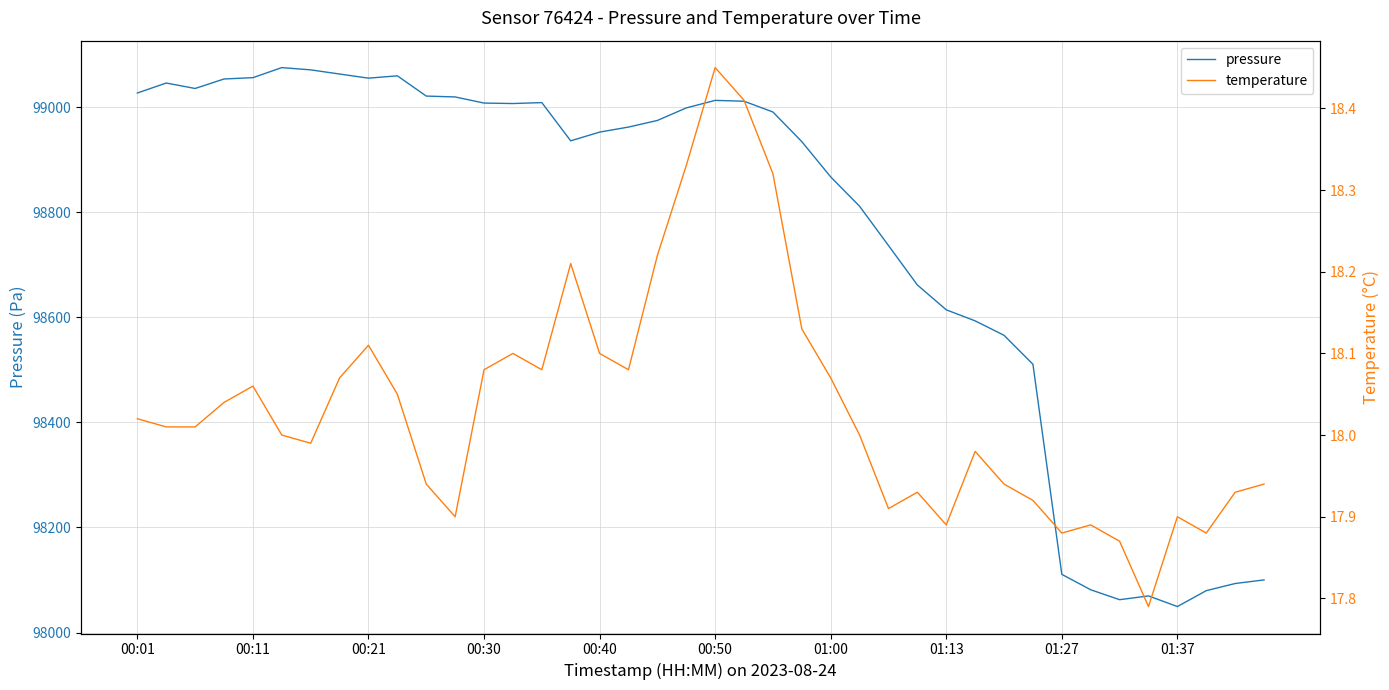

Does the chart display data point markers on the line(s)?

No